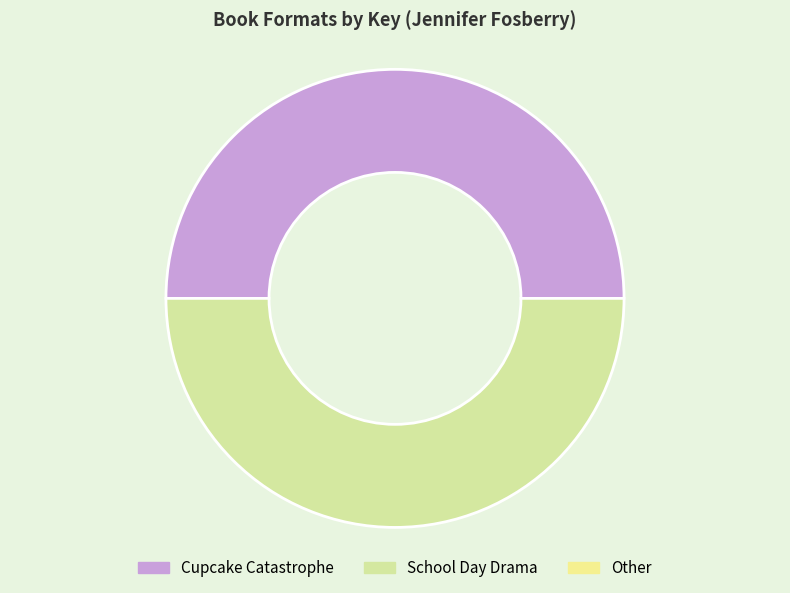

How many segments does this pie chart have?

2